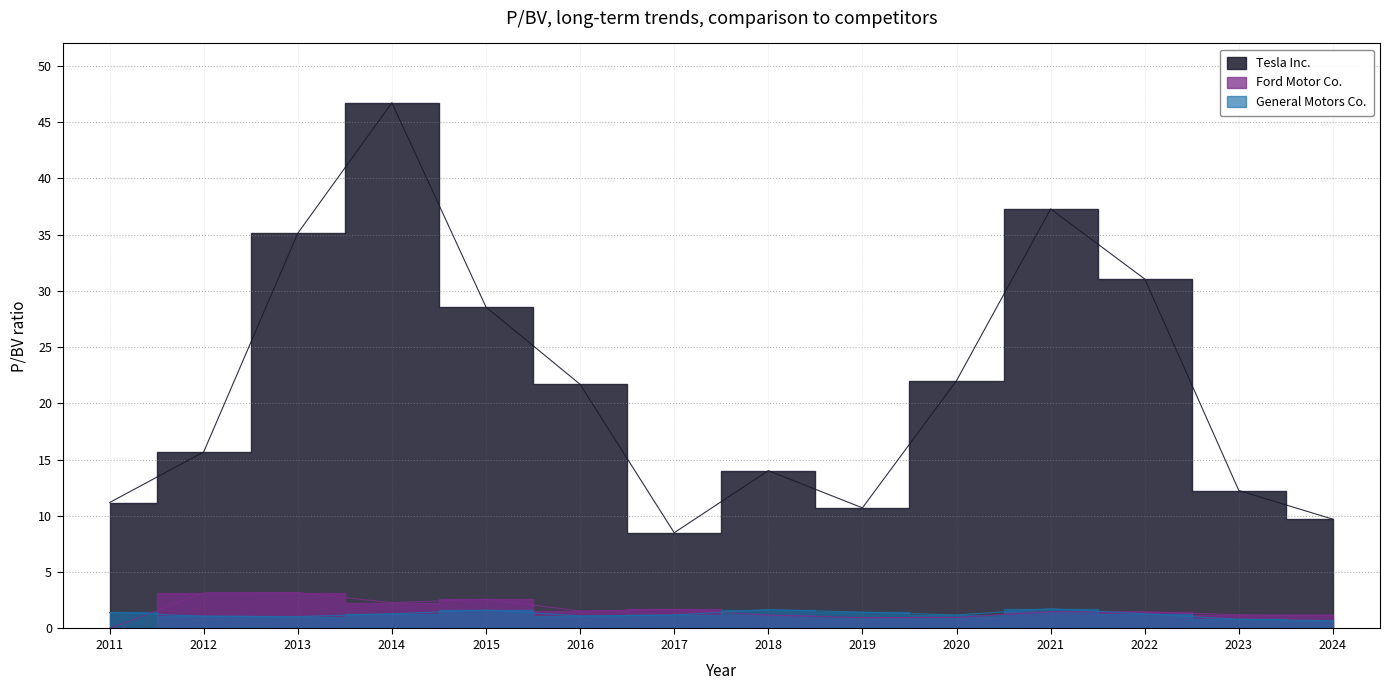

Rank the series by their maximum value, from lowest to highest.

General Motors Co., Ford Motor Co., Tesla Inc.